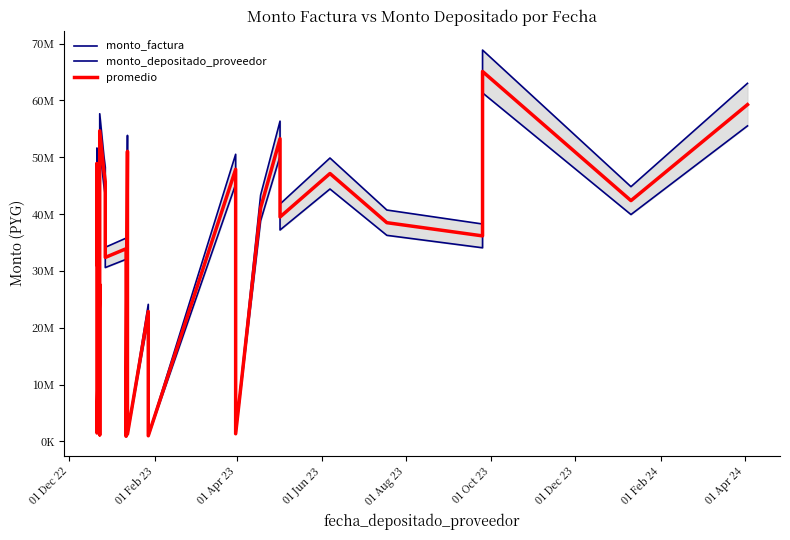

Reading left to right, extract all data points from this chart.

monto_factura: 32865198.0	36816202.0	51571542.0	1576152.0	29131648.0	1225896.0	57650888.0	50227520.0	48234998.0	34155386.0	35768206.0	963204.0	53842963.0	1357242.0	24123602.0	1050768.0	50520221.0	1430212.0	43346555.0	56350503.0	41768966.0	49862473.0	40711440.0	38252653.0	68852070.0	44817385.0	62998793.0
monto_depositado_proveedor: 29433770.0	32972255.0	46187004.0	1411587.0	26090040.0	1097899.0	51631611.0	44983311.0	43198826.0	30589253.0	32033678.0	862637.0	48221268.0	1215534.0	21604879.0	941060.0	45245450.0	1280883.0	38820780.0	50186830.0	37200238.0	44408468.0	36258384.0	34068541.0	61320965.0	39915217.0	55510936.0
promedio: 31149484.0	34894228.5	48879273.0	1493869.5	27610844.0	1161897.5	54641249.5	47605415.5	45716912.0	32372319.5	33900942.0	912920.5	51032115.5	1286388.0	22864240.5	995914.0	47882835.5	1355547.5	41083667.5	53268666.5	39484602.0	47135470.5	38484912.0	36160597.0	65086517.5	42366301.0	59254864.5